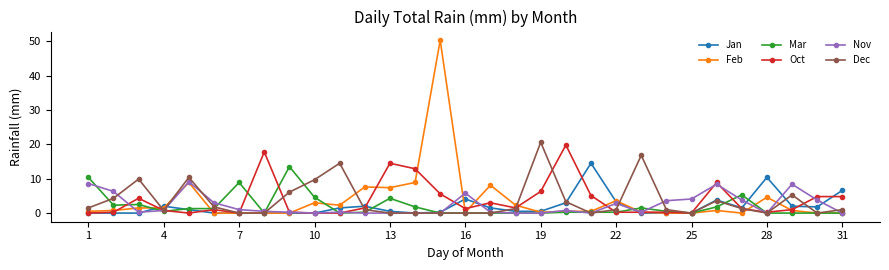

True or false: Nov has more than 2 interior local peaks.

True